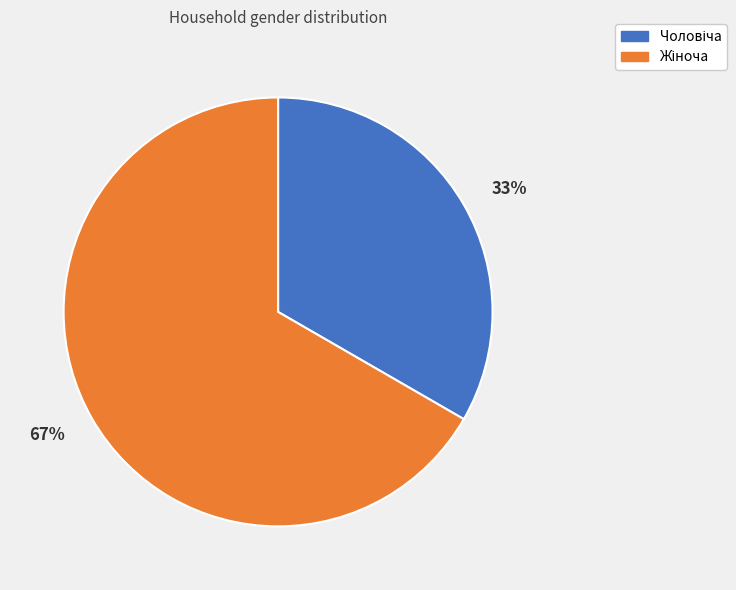

To the nearest percent, what is the average slice percentage?

50%